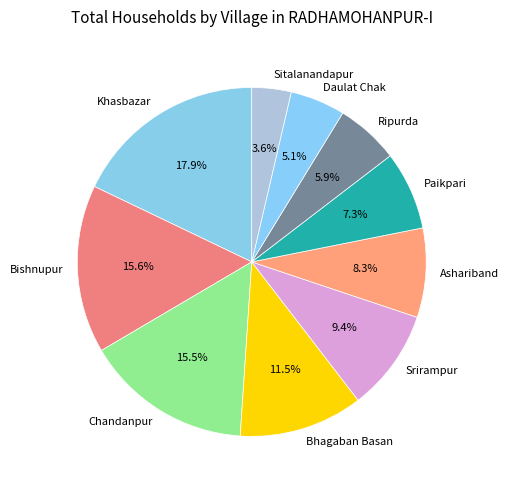

How many slices are in this pie chart?

10